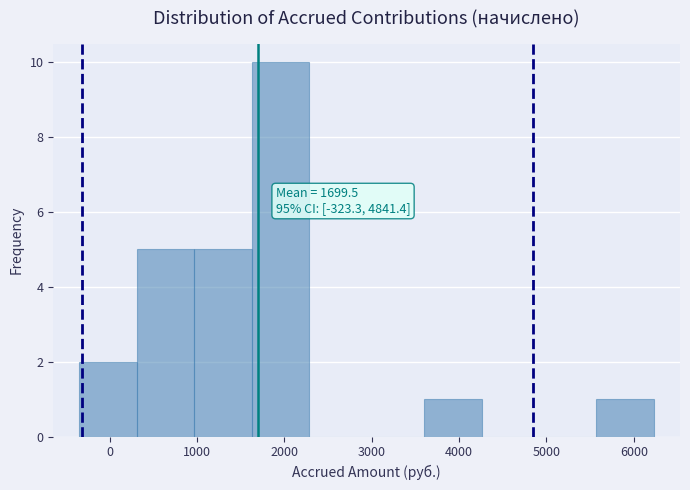

Which range on the x-axis has the tallest bar?

1600 to 2300